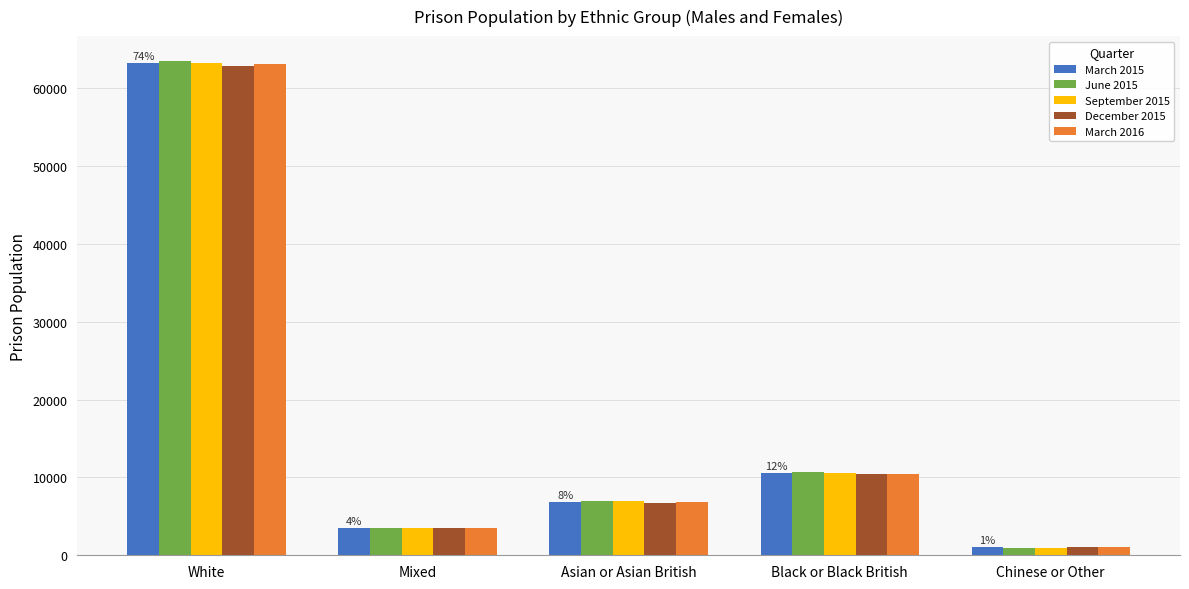

Is the value of March 2015 at Chinese or Other greater than the value of September 2015 at White?

No